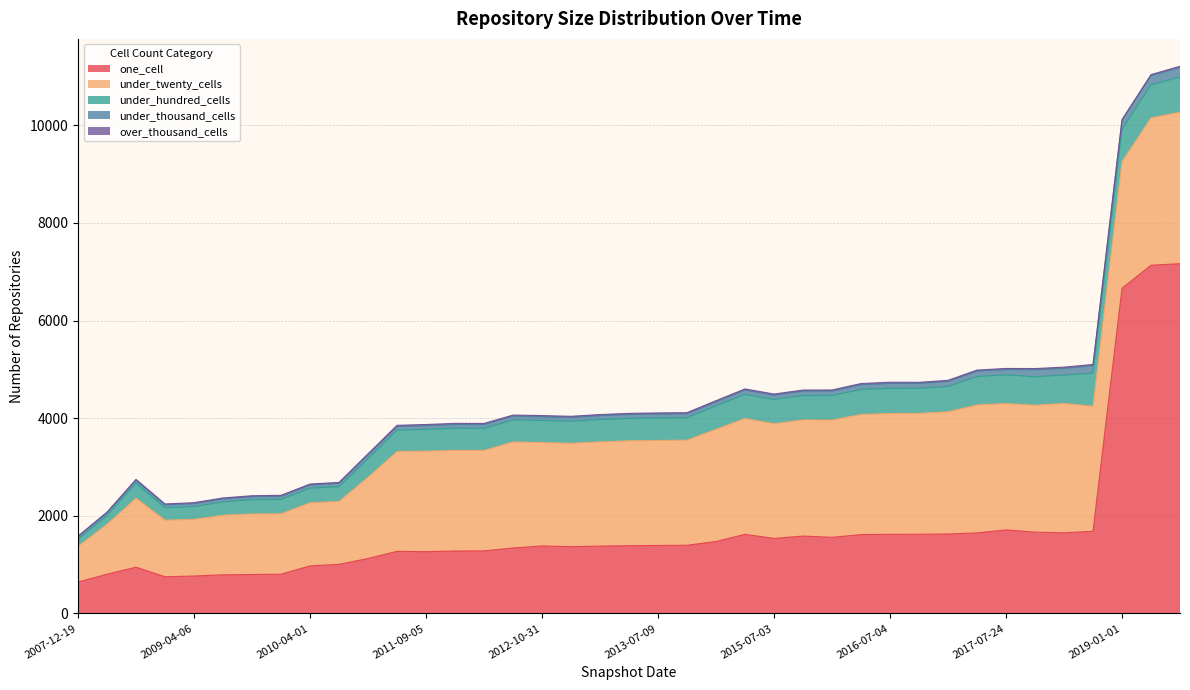

What are all the series names shown in the legend?

one_cell, under_twenty_cells, under_hundred_cells, under_thousand_cells, over_thousand_cells